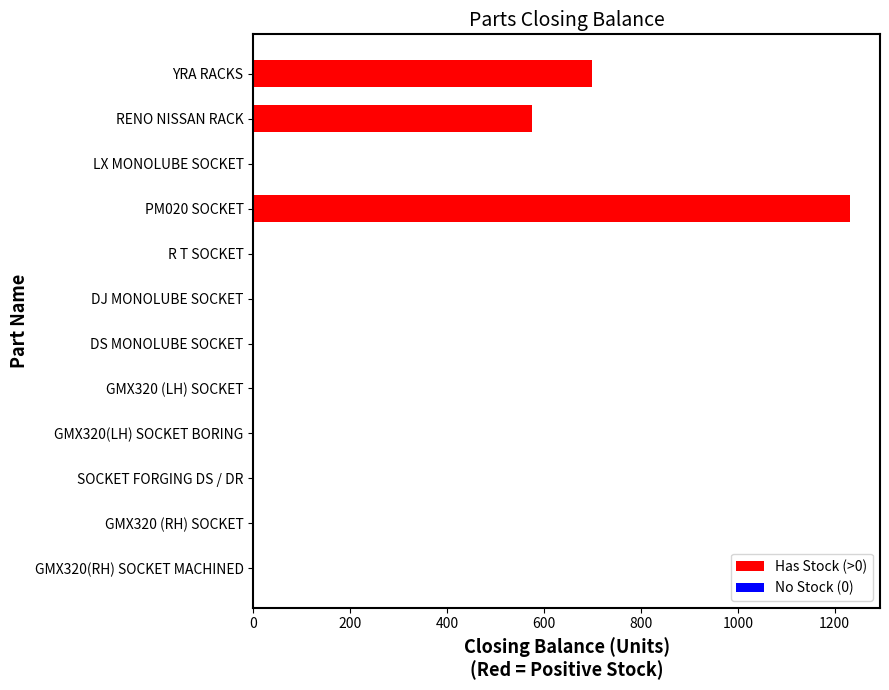

Reading top to bottom, extract all data points from this chart.

YRA RACKS=700	RENO NISSAN RACK=575	LX MONOLUBE SOCKET=0	PM020 SOCKET=1232	R T SOCKET=0	DJ MONOLUBE SOCKET=0	DS MONOLUBE SOCKET=0	GMX320 (LH) SOCKET=0	GMX320(LH) SOCKET BORING=0	SOCKET FORGING DS / DR=0	GMX320 (RH) SOCKET=0	GMX320(RH) SOCKET MACHINED=0